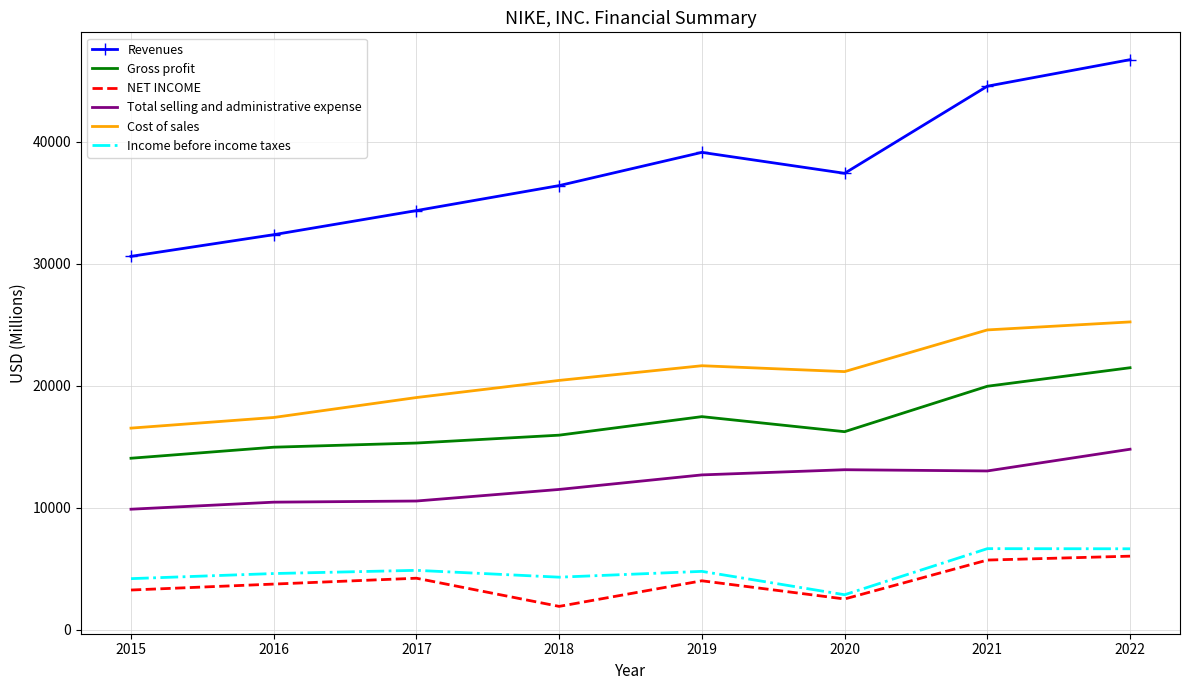

How many distinct data groups are displayed?

6